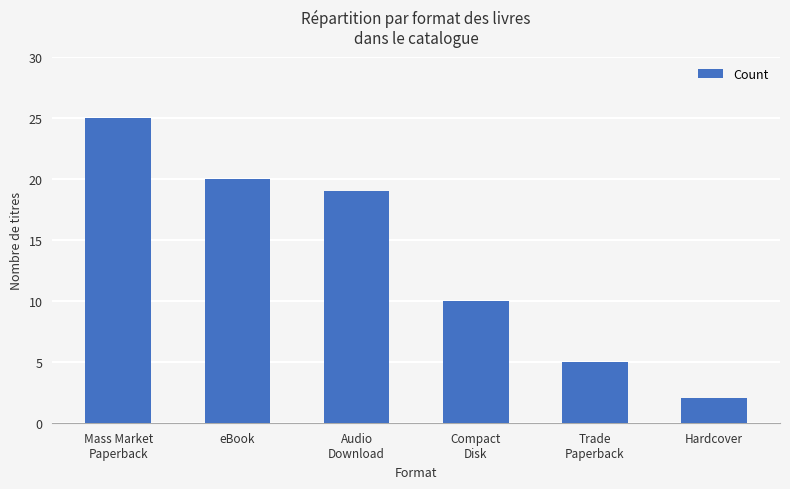

List the labels in order of value, largest first.

Mass Market
Paperback, eBook, Audio
Download, Compact
Disk, Trade
Paperback, Hardcover